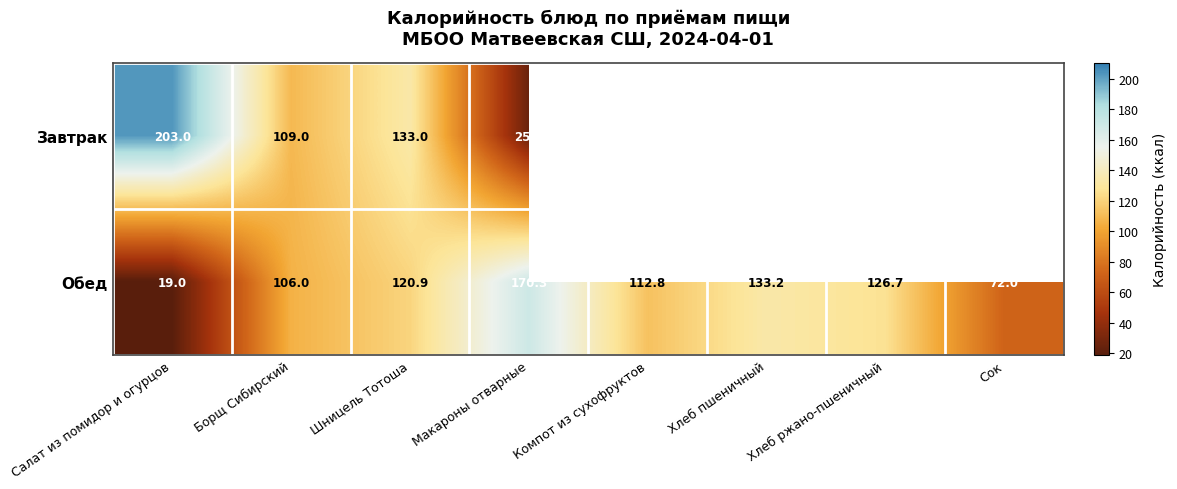

Between Салат из помидор и огурцов and Борщ Сибирский, which series saw the biggest shift?

Завтрак